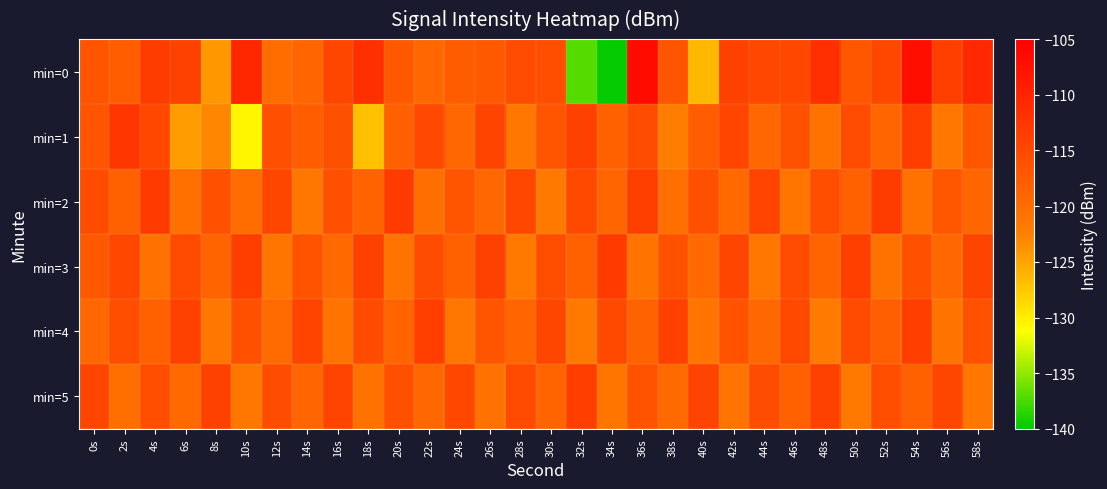

Count the number of categories in the chart.

30